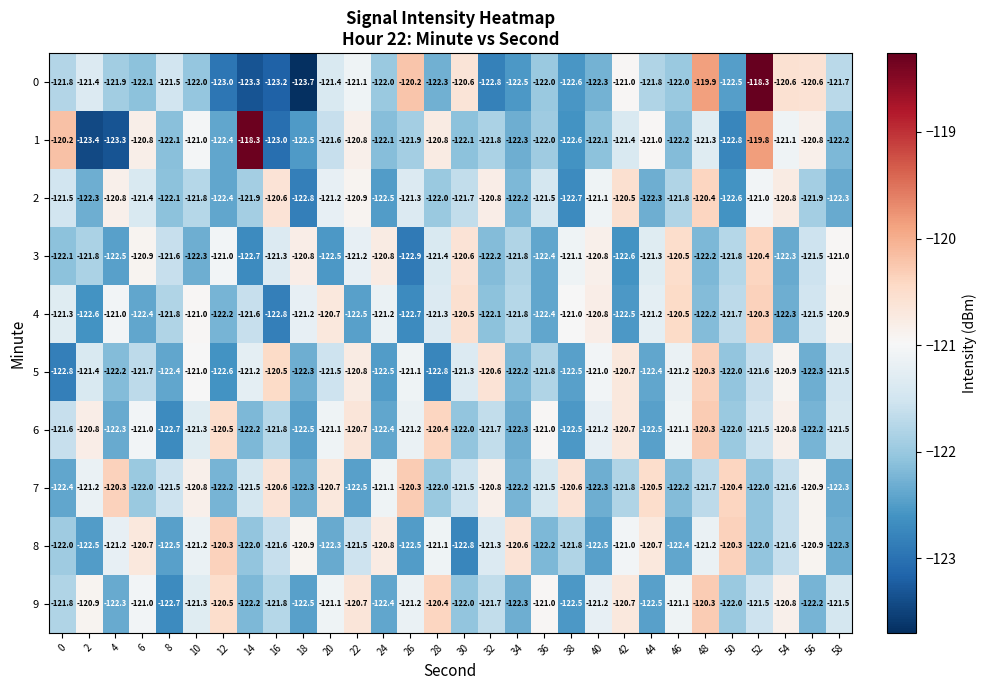

What is the maximum value shown in the chart?

-118.3